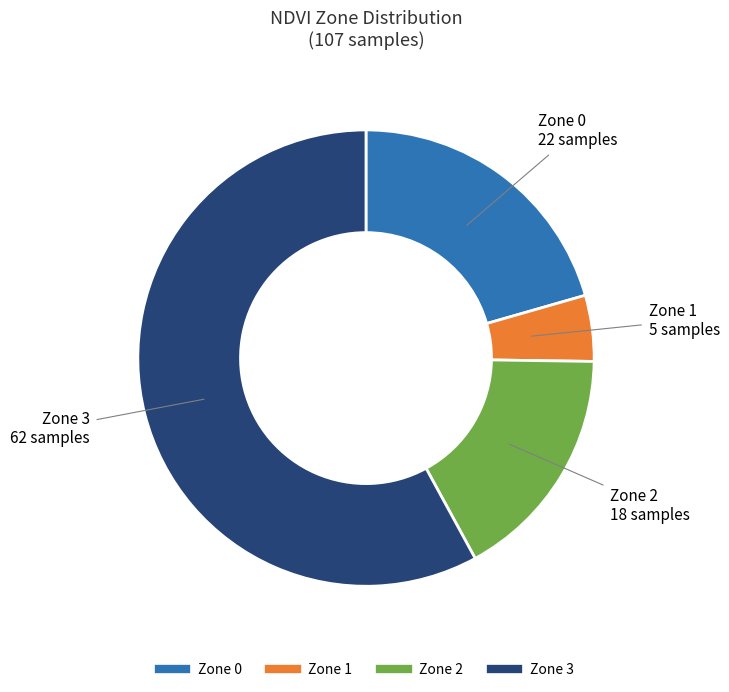

Which has a higher value, Zone 3 or Zone 2?

Zone 3